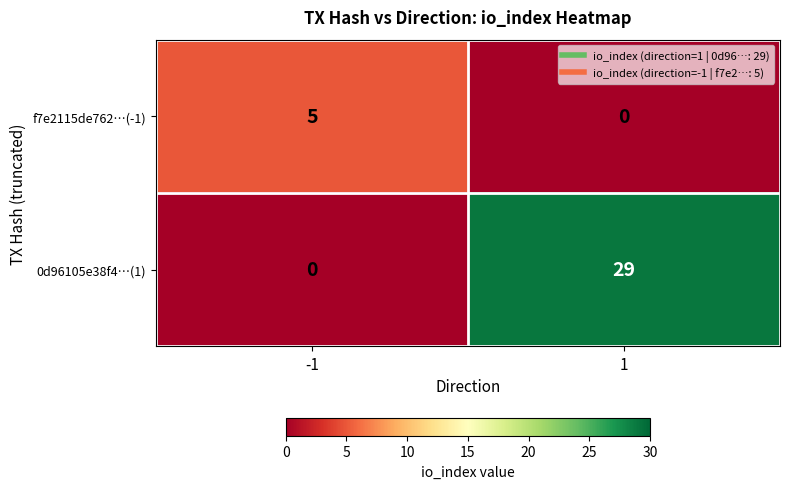

How many data points does each series have?

2